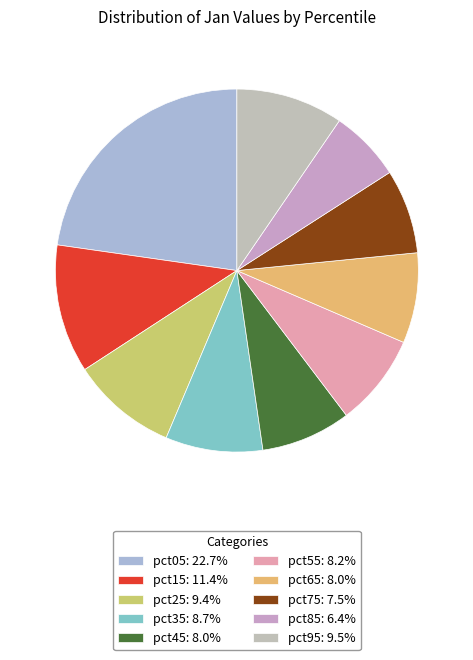

To the nearest percent, what is the average slice percentage?

10%